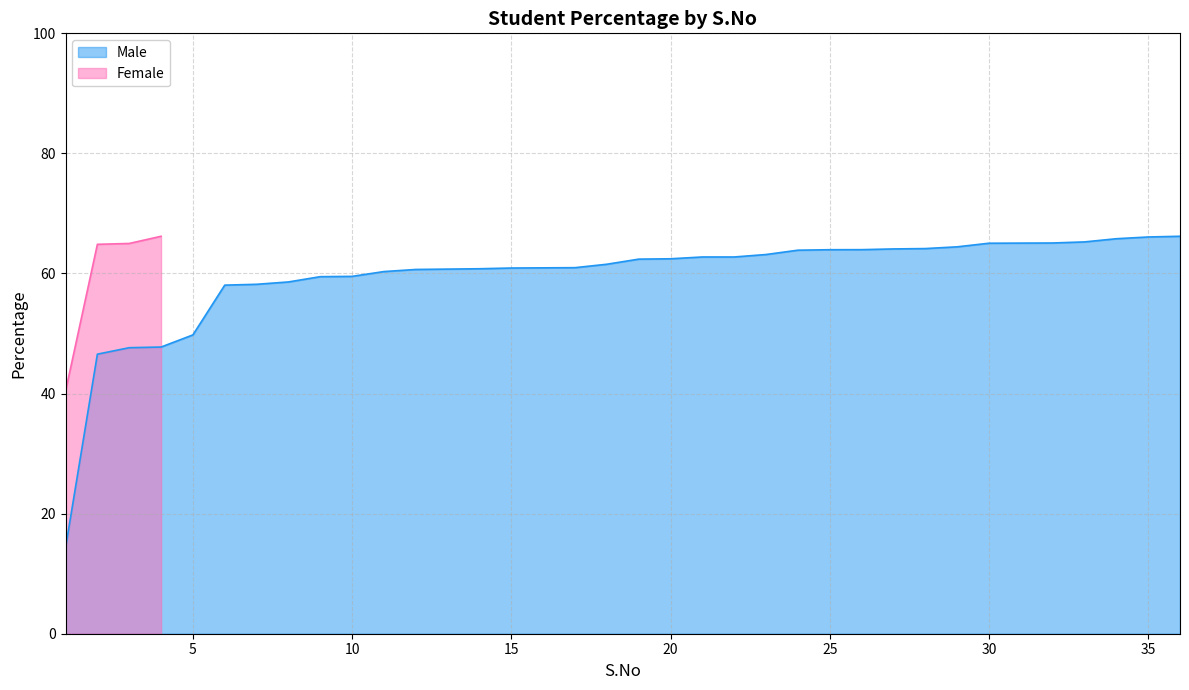

What is the sum of the values at 3 and 29?

112.1